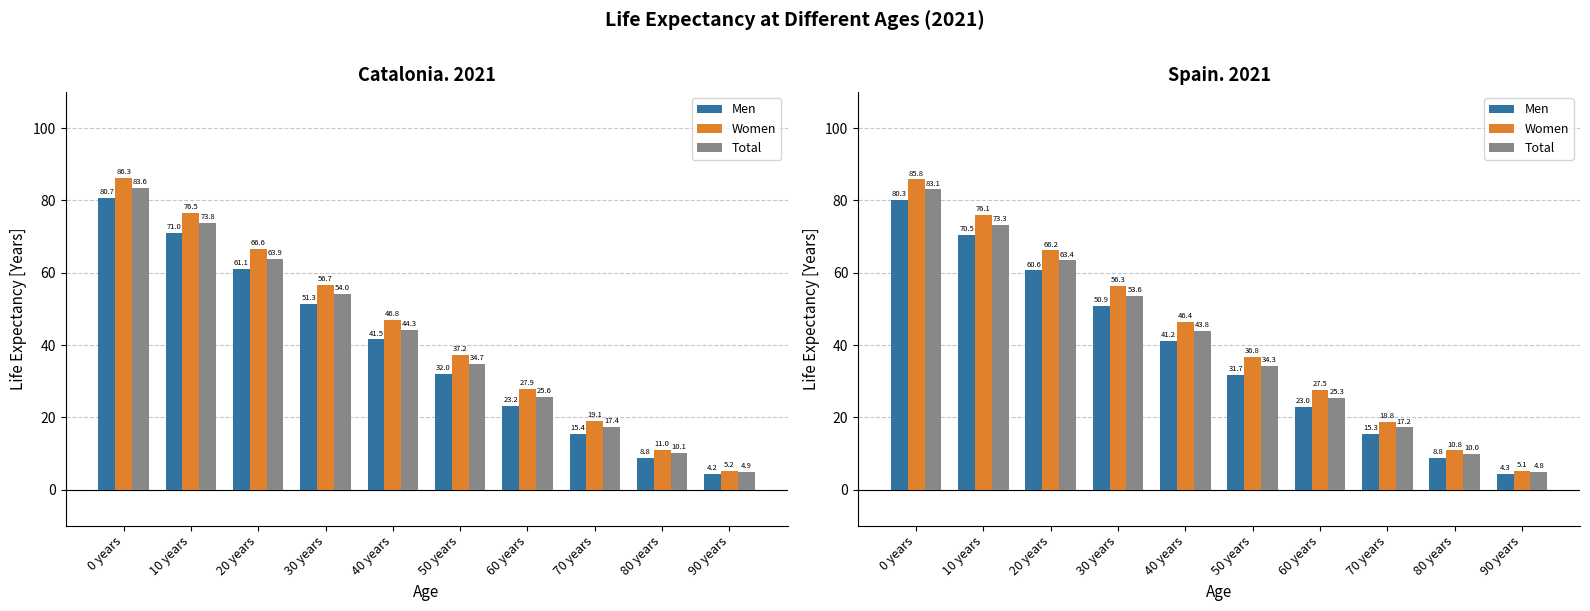

What is the difference between the second highest and minimum values in the Men series?

66.2